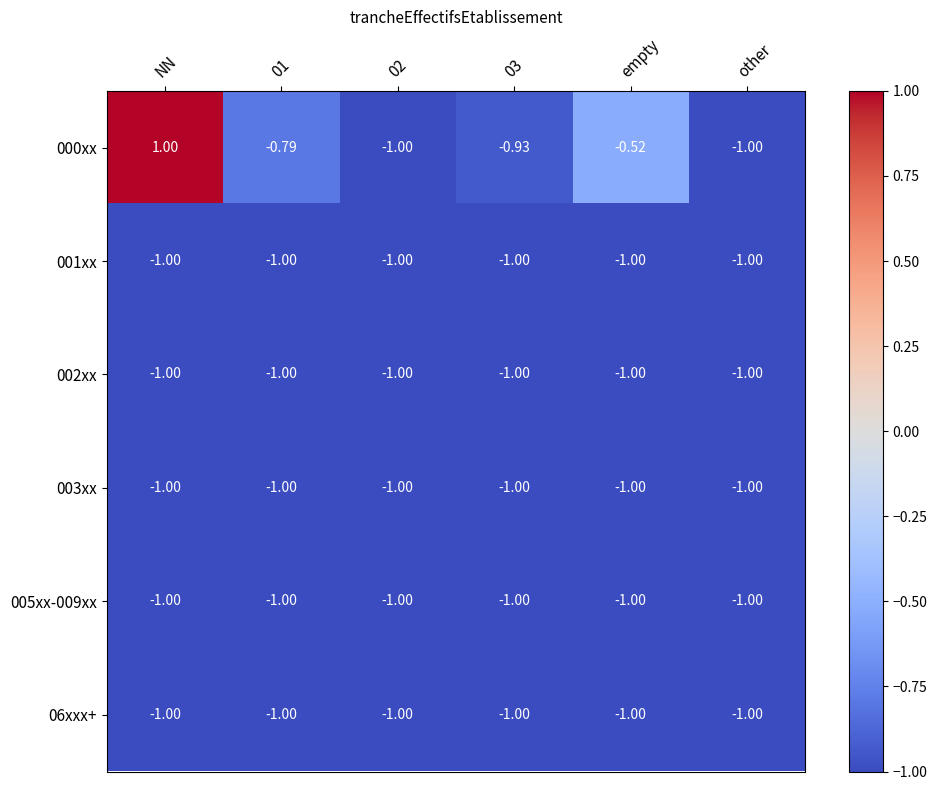

At which category is the sum across all series the highest?

NN